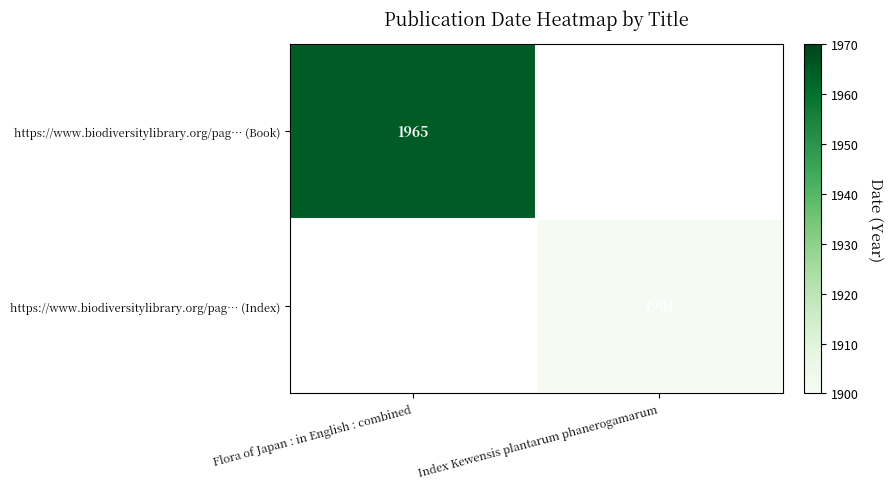

True or false: https://www.biodiversitylibrary.org/pag… (Index) has a value of 1182.6 at Index Kewensis plantarum phanerogamarum.

False